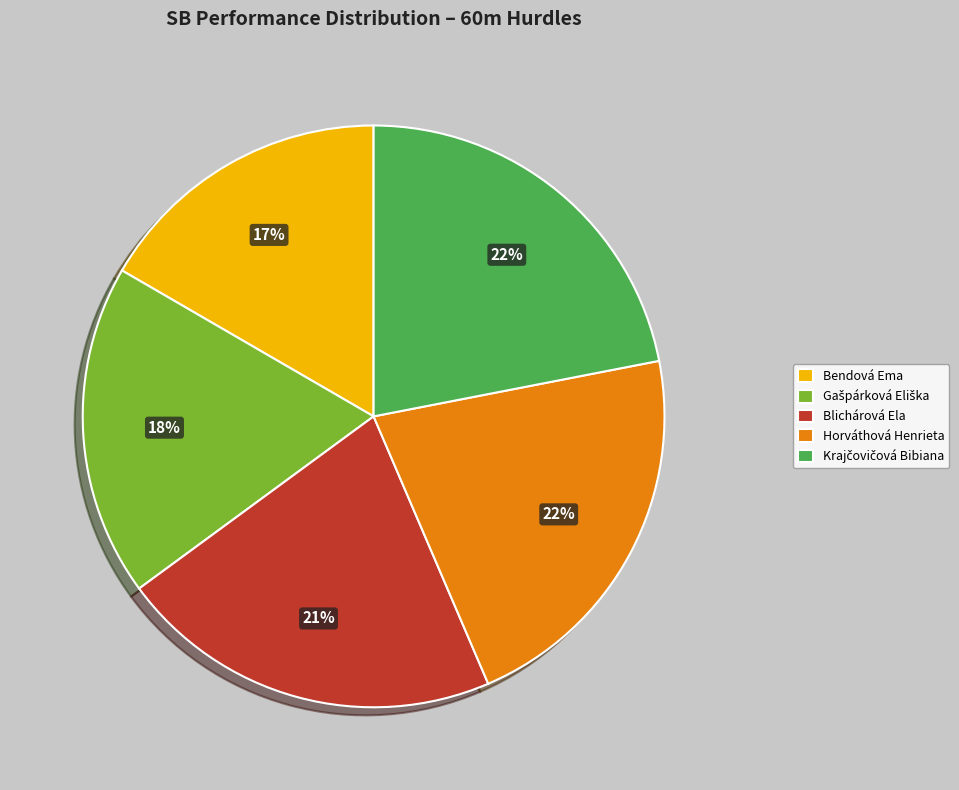

Is the sum of Bendová Ema and Blichárová Ela greater than half?

No